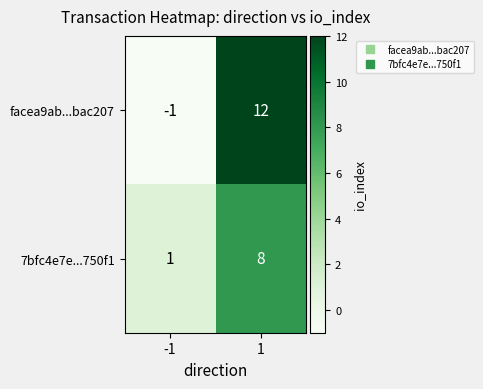

What is the sum of the facea9ab...bac207 values at -1 and 1?

11